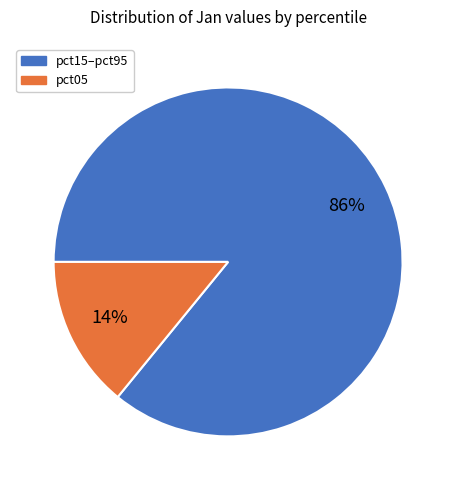

Count the number of slices in the pie.

2